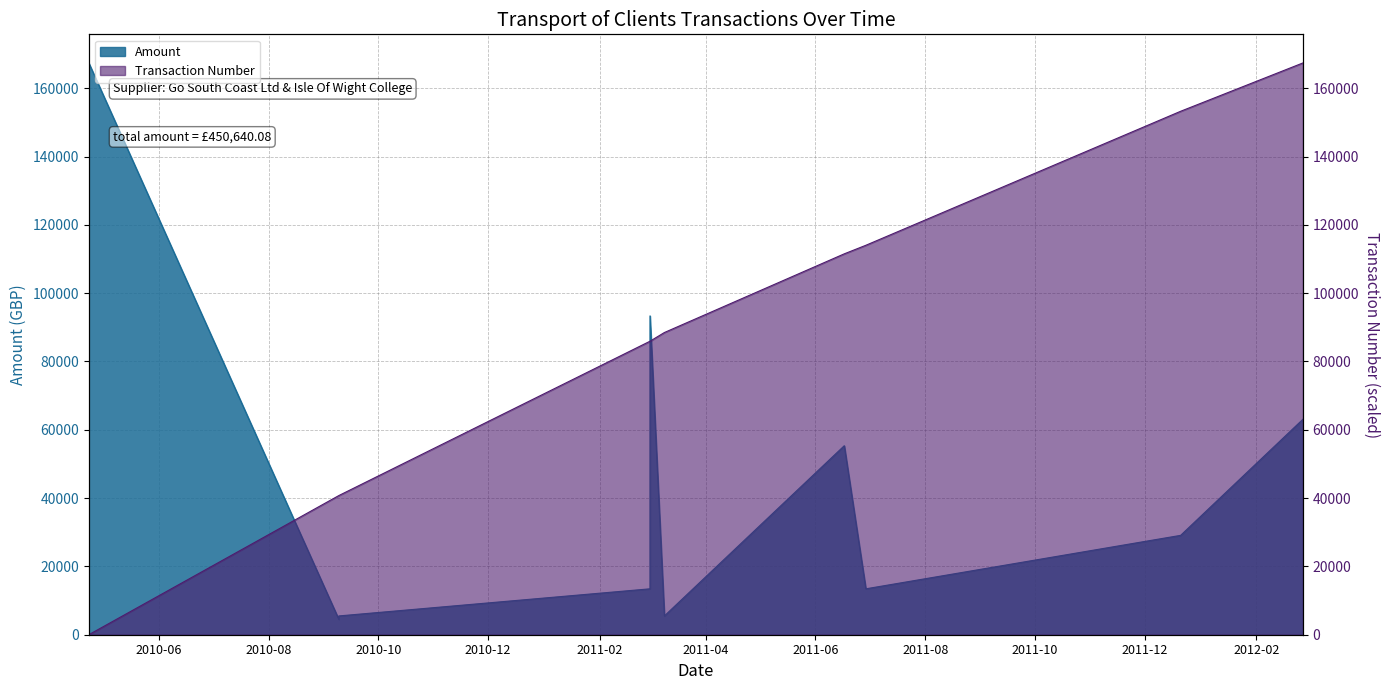

Is the value of Transaction Number at 2011-03-01 greater than the value of Amount at 2011-12-21?

Yes